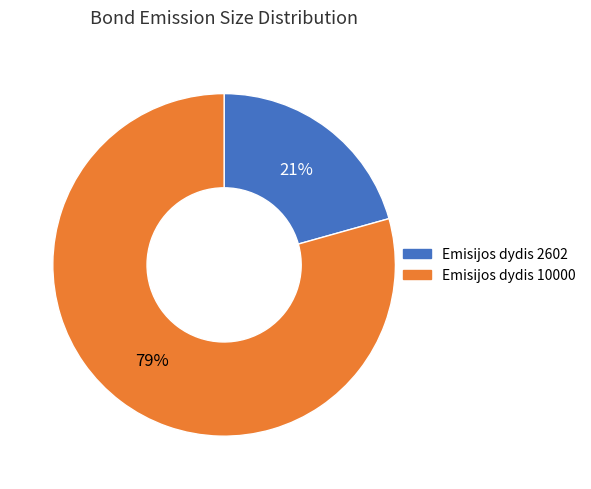

What percentage is the Emisijos dydis 2602 slice, to the nearest percent?

21%